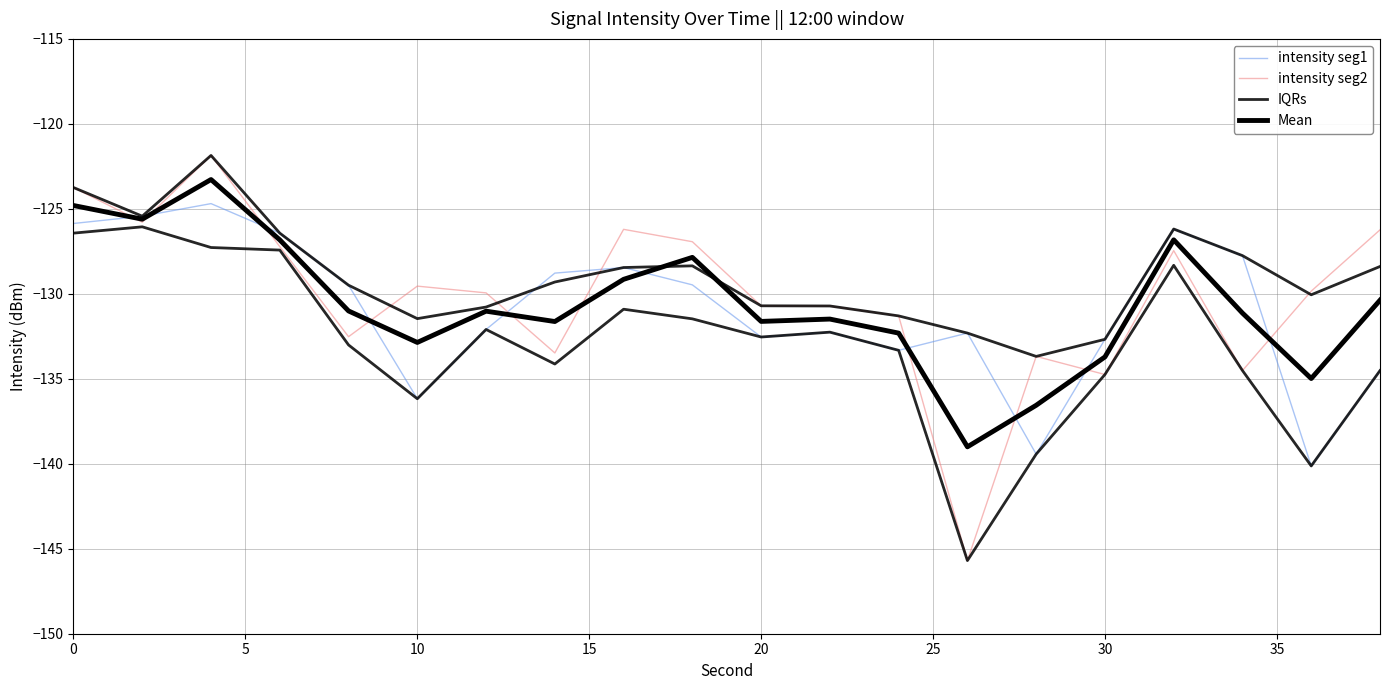

How many series are shown in this chart?

4